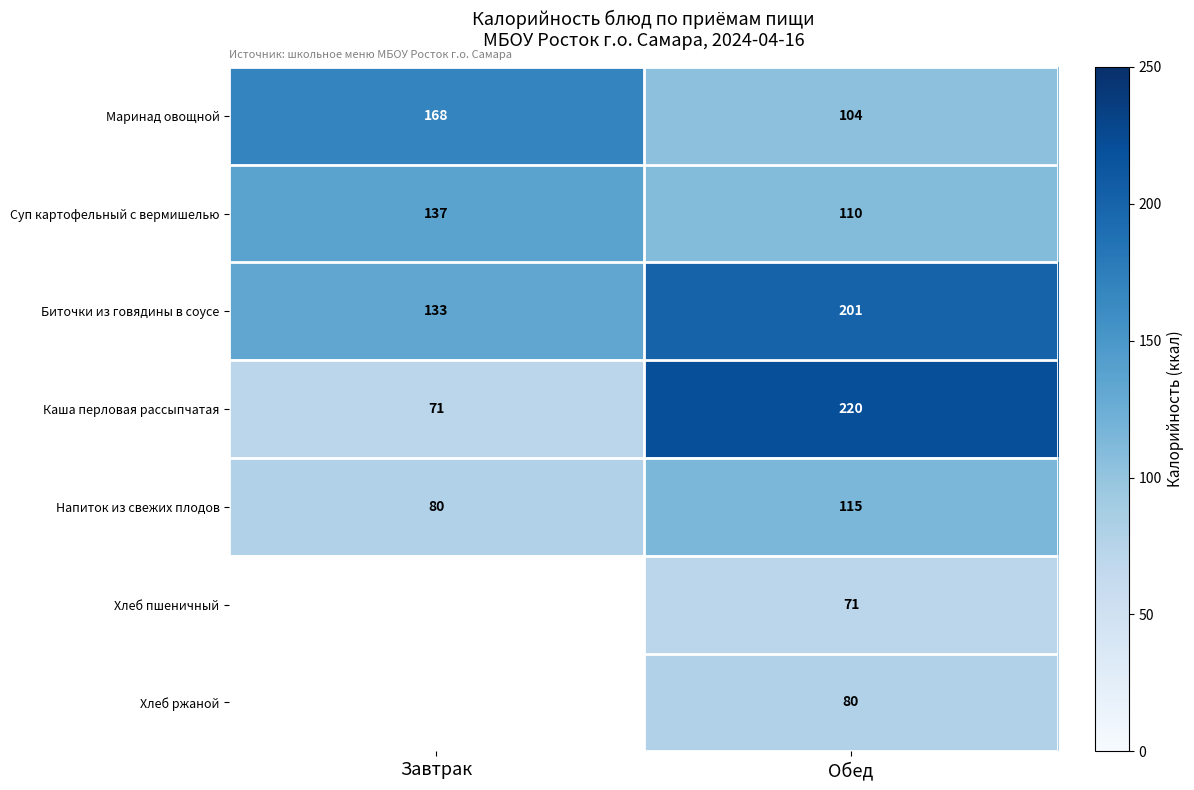

What is the maximum value shown in the chart?

220.0